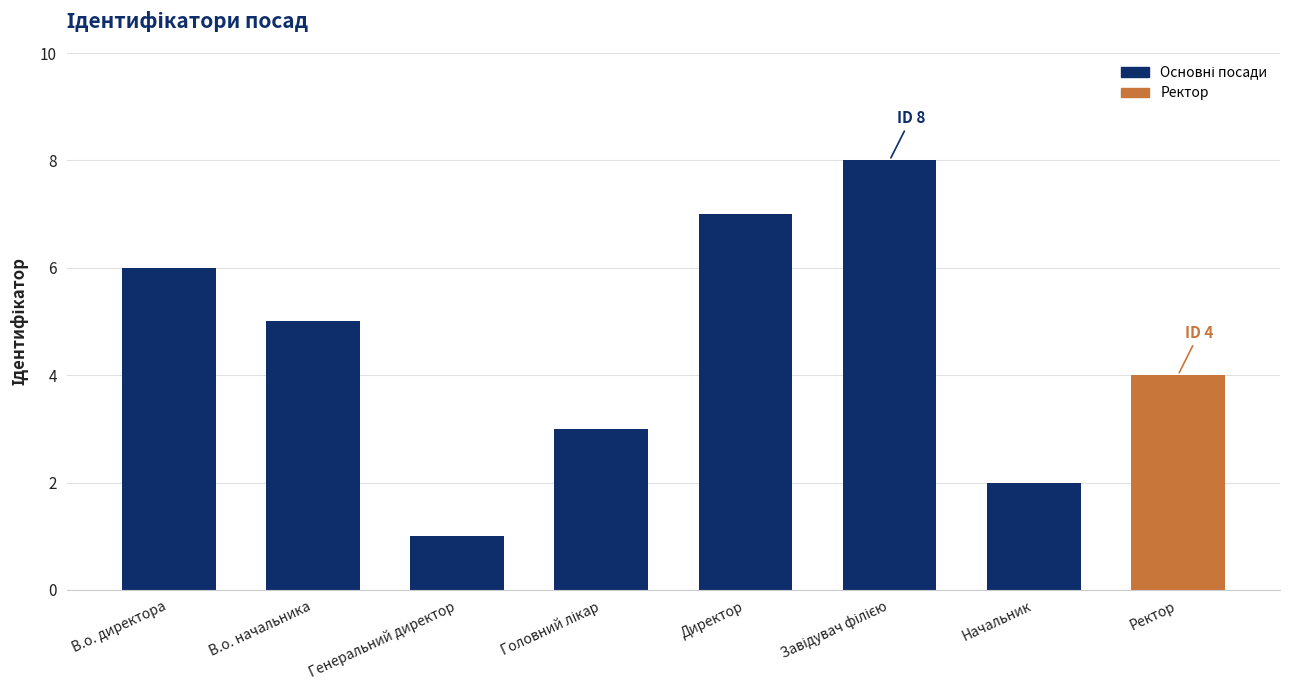

Read the value at Начальник.

2